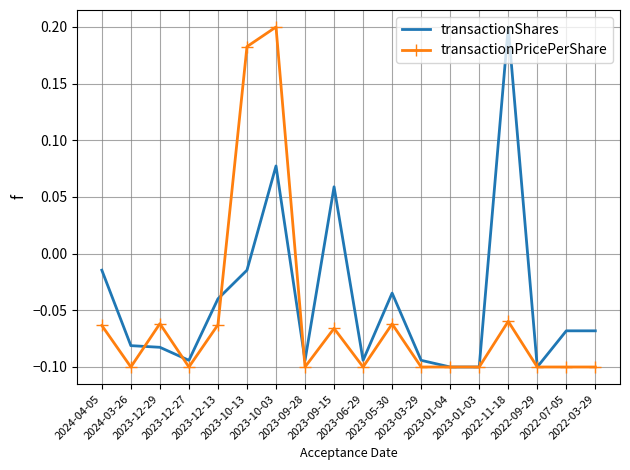

Rank the series by their average value, from highest to lowest.

transactionShares, transactionPricePerShare